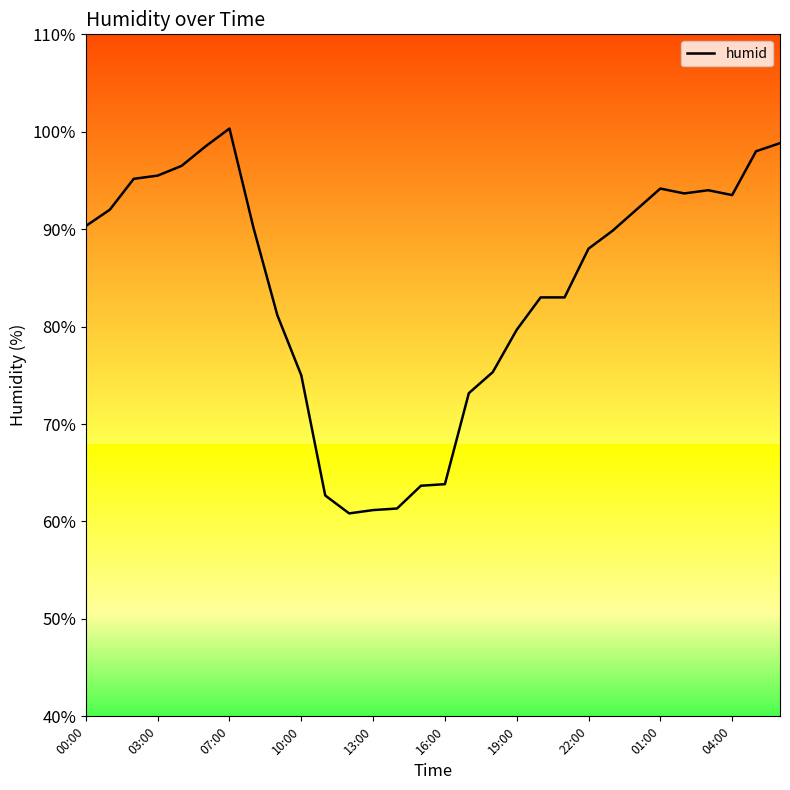

What is the difference between the maximum and minimum values?

39.5